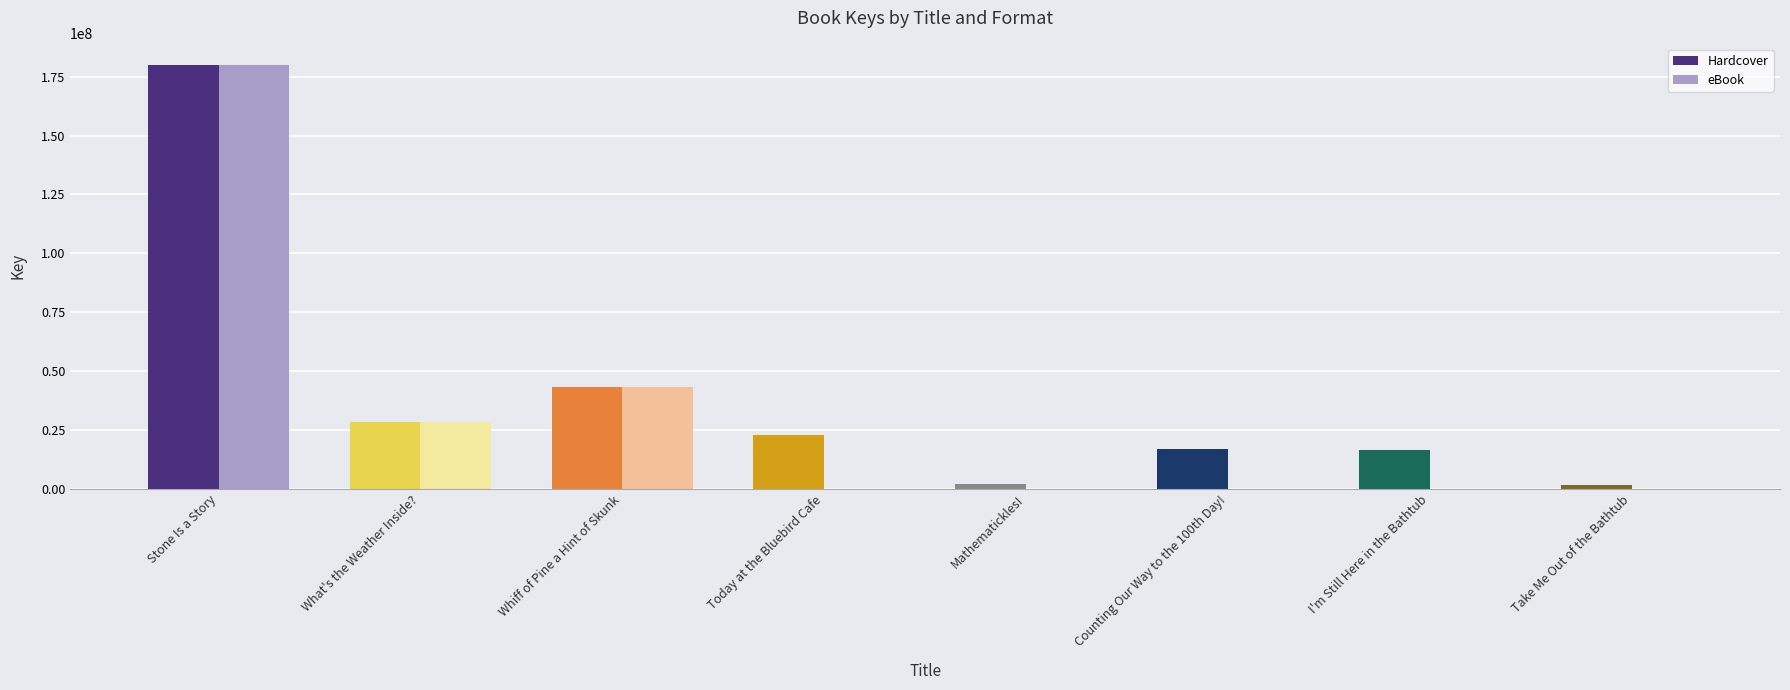

Between What's the Weather Inside? and I'm Still Here in the Bathtub, which series saw the biggest shift?

eBook